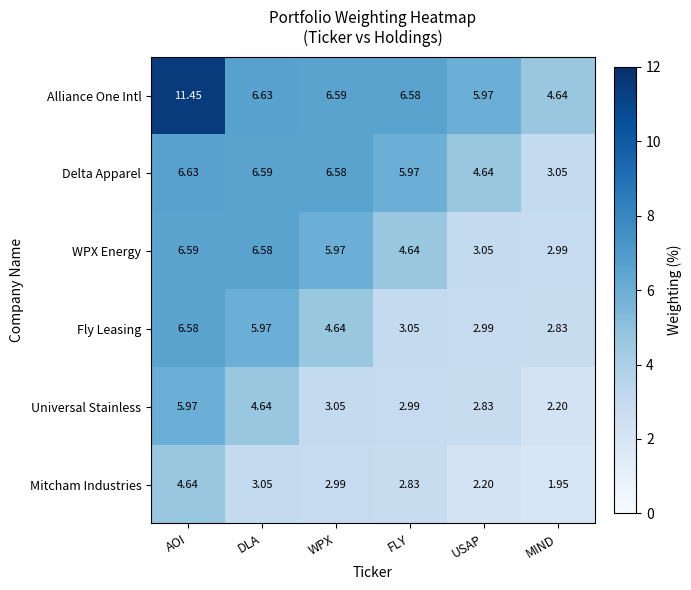

How many data points does each series have?

6